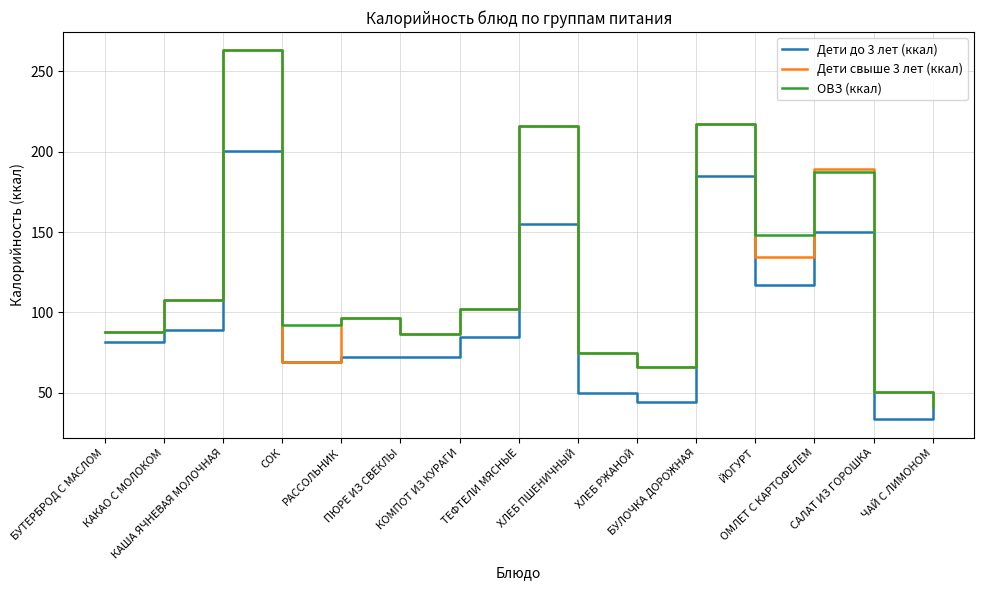

How many lines are shown in the chart?

3